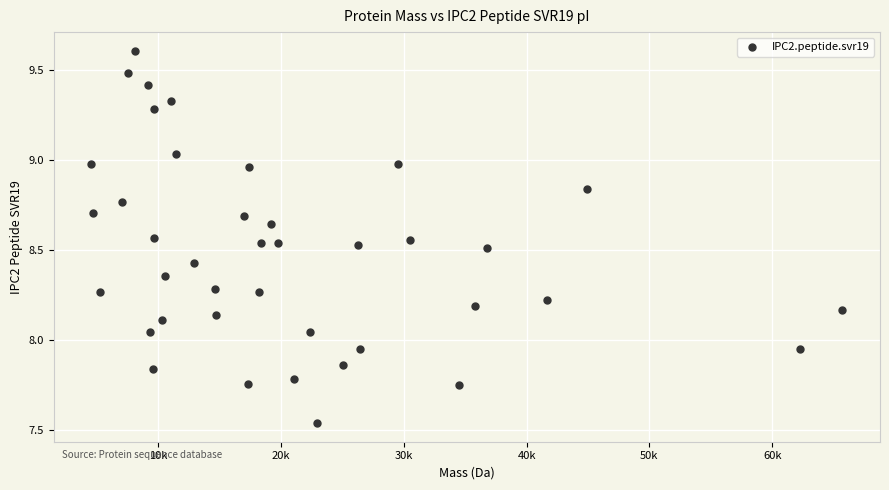

What is the range of X values (max minus min)?

61184.6